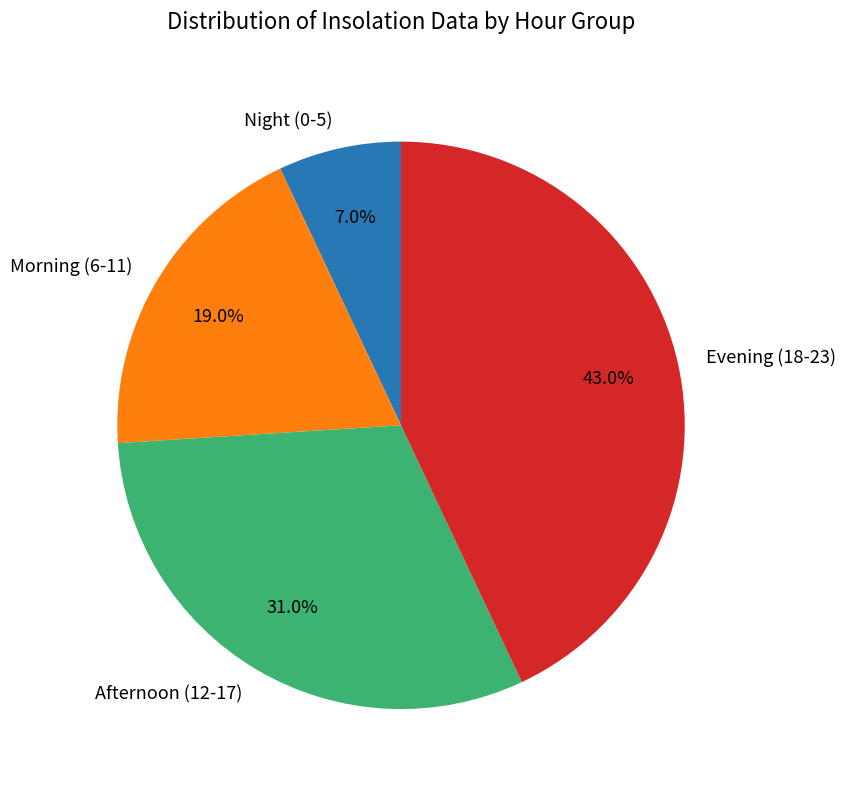

Which slice is the largest?

Evening (18-23)